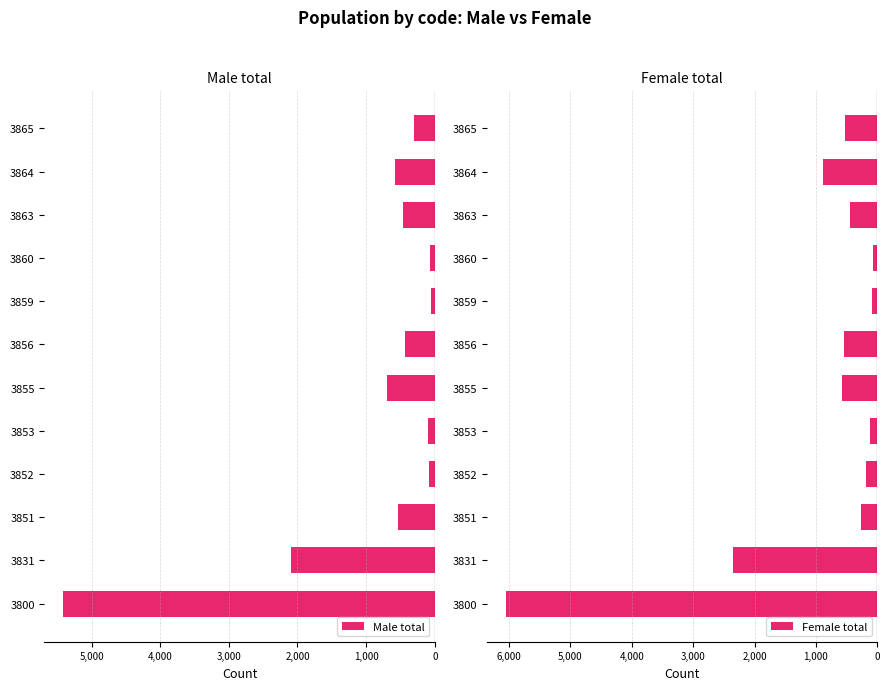

Reading left to right, transcribe all the data shown in this chart.

Male total: -5416	-2091	-533	-90	-105	-700	-428	-54	-67	-463	-579	-306
Female total: -6058	-2351	-268	-178	-121	-575	-541	-89	-75	-446	-885	-529